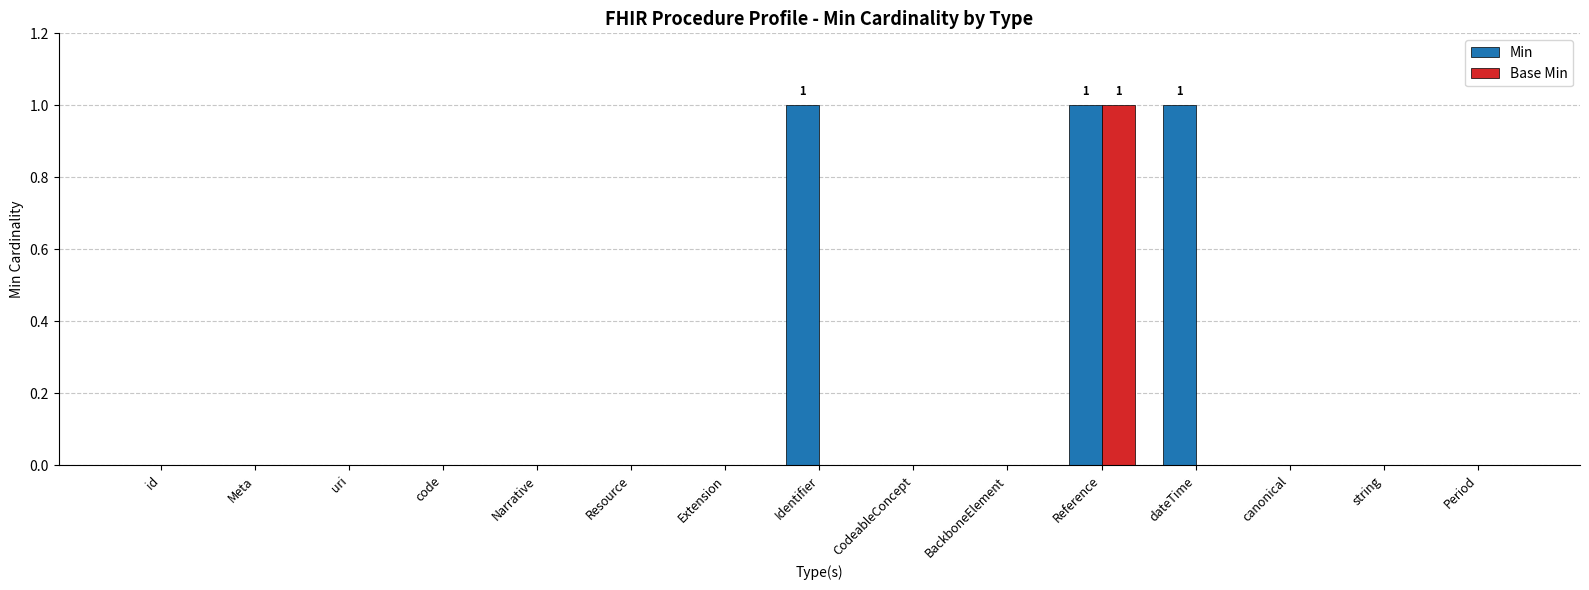

Between Identifier and string, which series saw the biggest shift?

Min